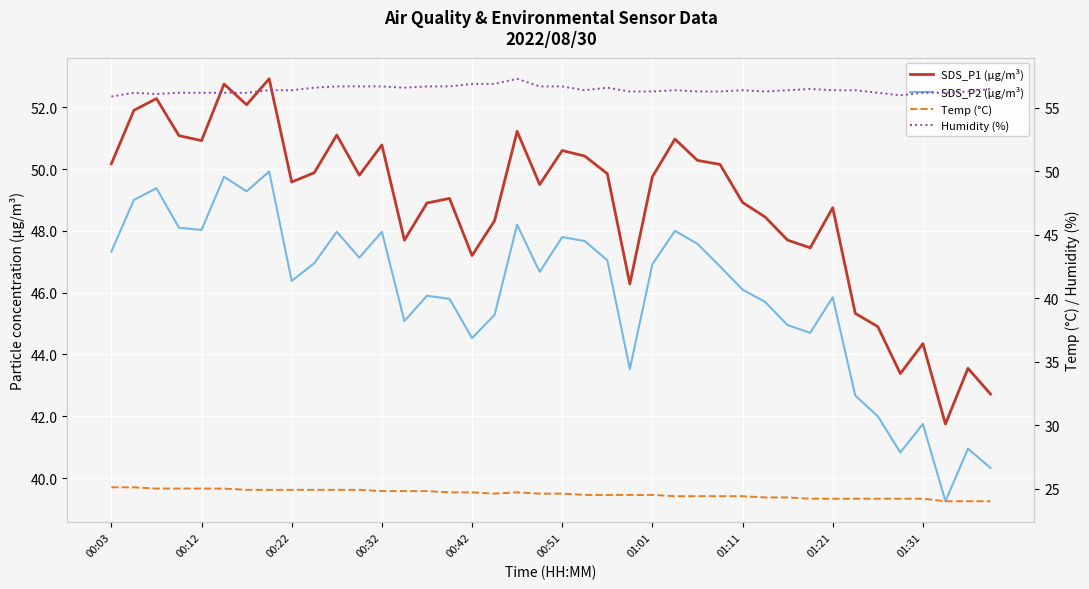

What are all the series names shown in the legend?

SDS_P1 (µg/m³), SDS_P2 (µg/m³), Temp (°C), Humidity (%)